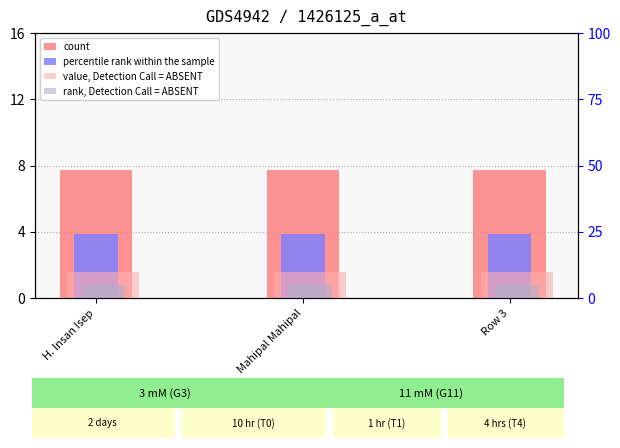

At which category does the chart reach its peak across all series?

H. Insan Isep